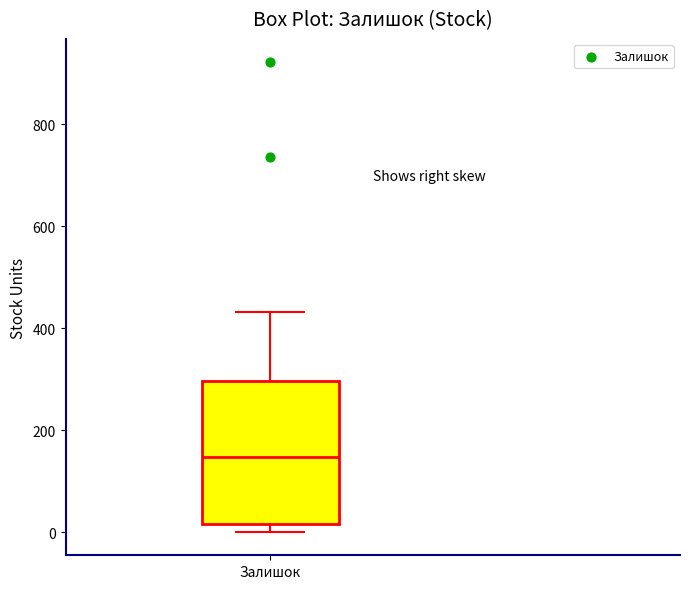

Where is the lower edge of the box for Залишок on the y-axis? The values are not printed on the chart, so give them approximately, as read against the axis.

20